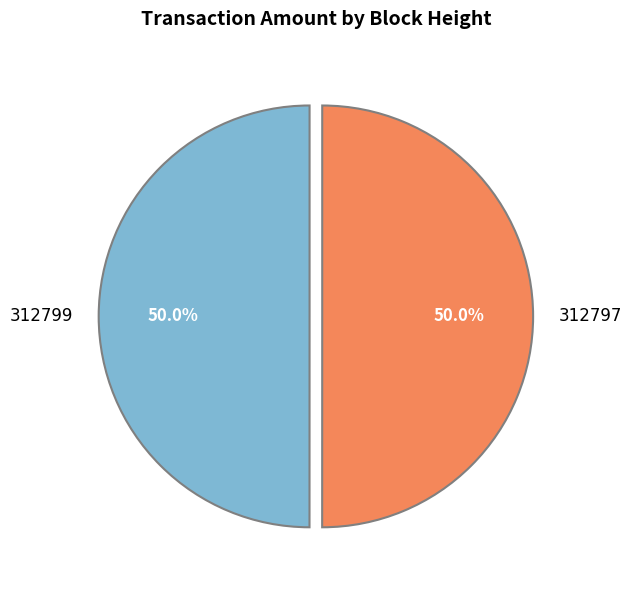

What percentage do 312797 and 312799 together represent?

100.0%